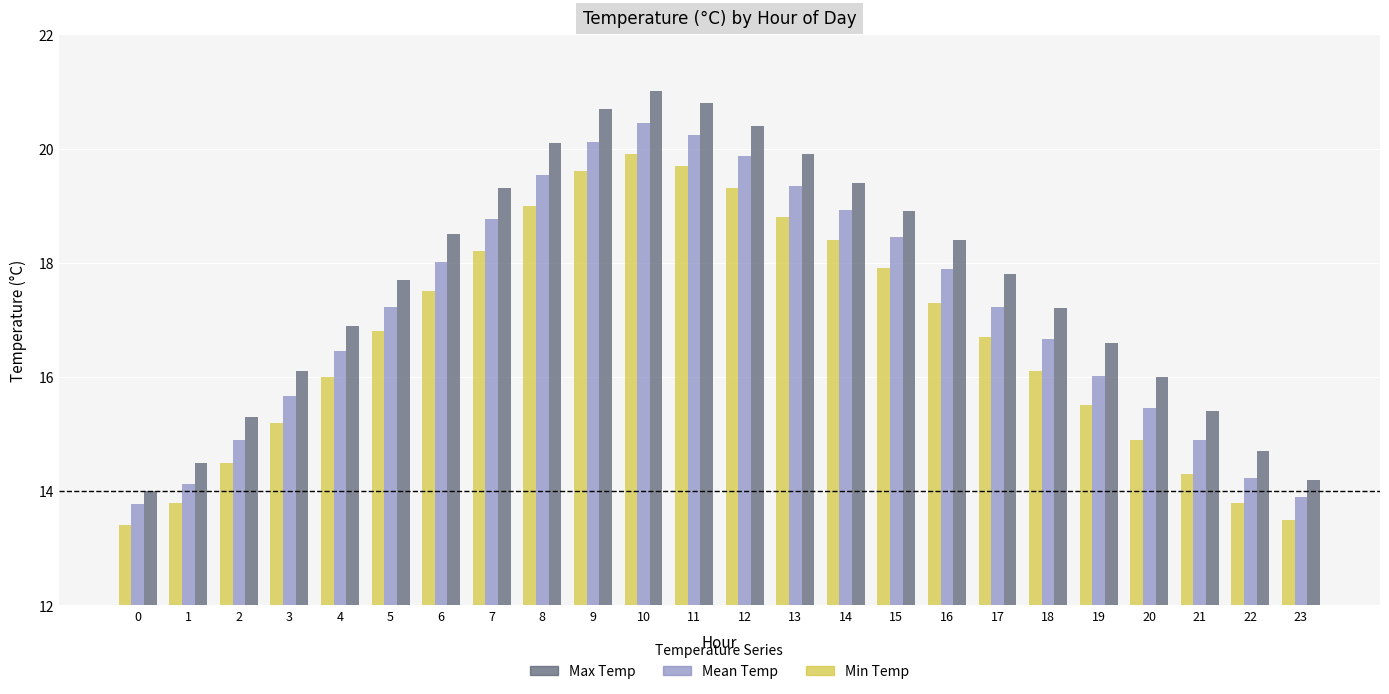

How many bars are there in total?

72